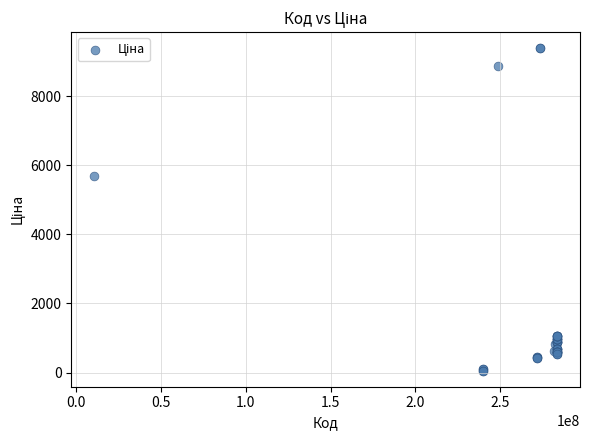

What Y value in the scatter plot is closest to 4720?

5673.8